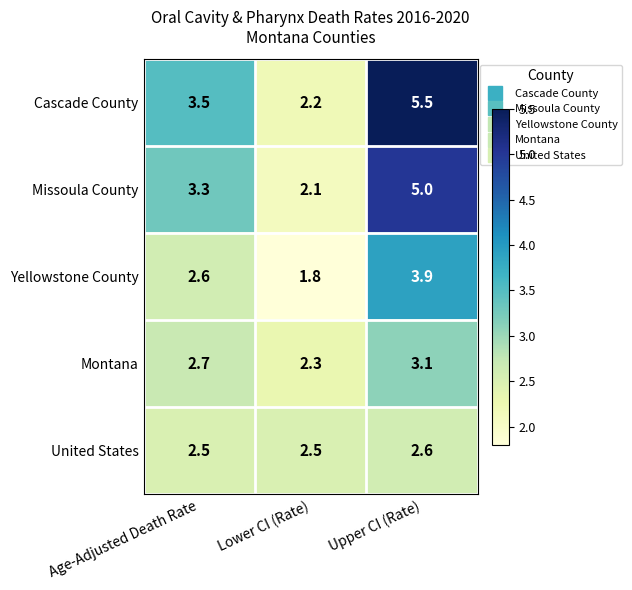

What is the maximum value for United States?

2.6